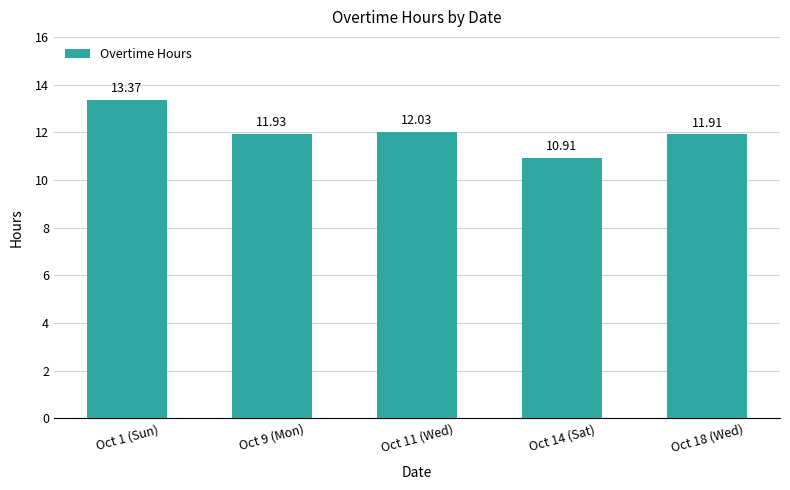

Rank the categories by value from lowest to highest.

Oct 14 (Sat), Oct 18 (Wed), Oct 9 (Mon), Oct 11 (Wed), Oct 1 (Sun)